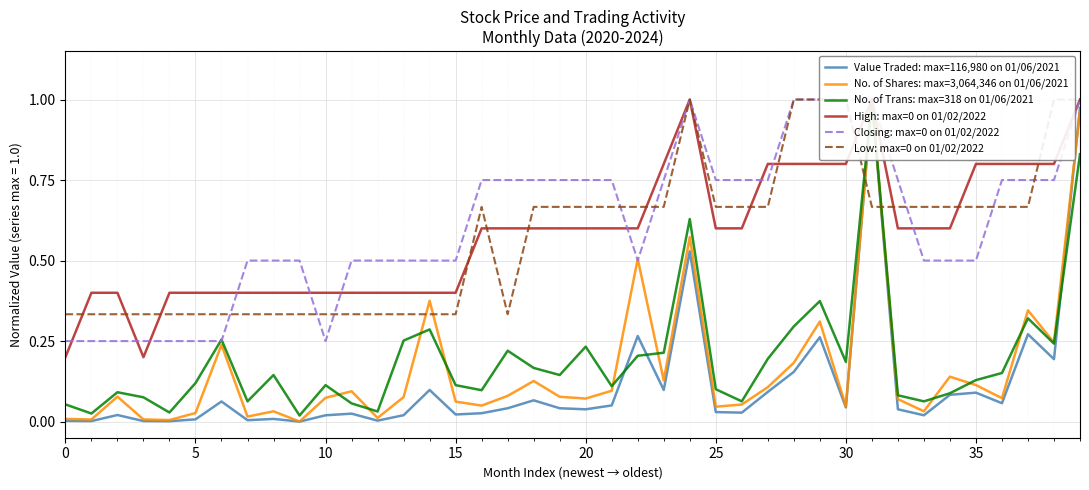

True or false: Low: max=0 on 01/02/2022 and No. of Shares: max=3,064,346 on 01/06/2021 cross at least once.

True